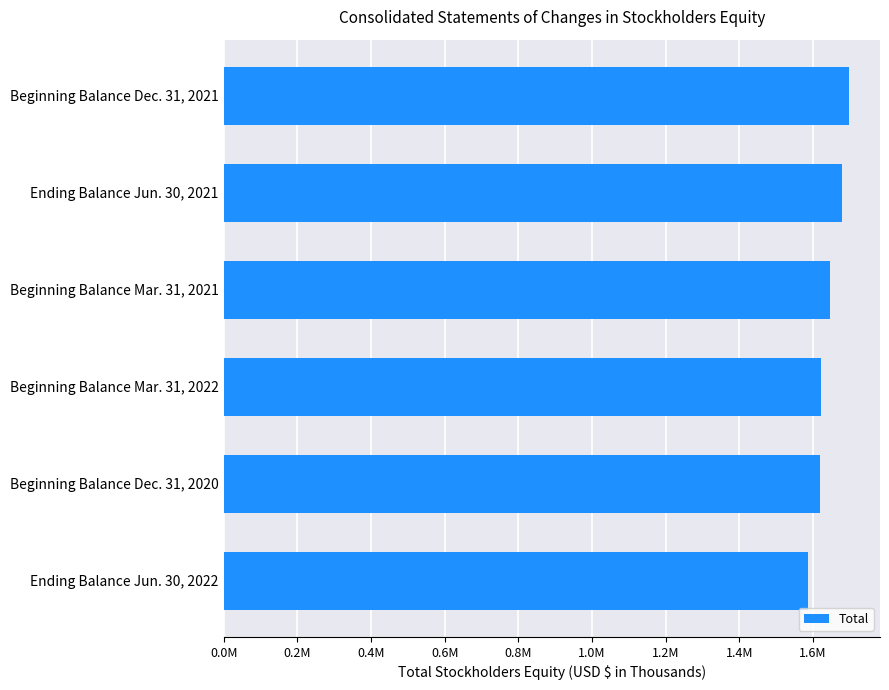

List the labels in order of value, largest first.

Beginning Balance Dec. 31, 2021, Ending Balance Jun. 30, 2021, Beginning Balance Mar. 31, 2021, Beginning Balance Mar. 31, 2022, Beginning Balance Dec. 31, 2020, Ending Balance Jun. 30, 2022